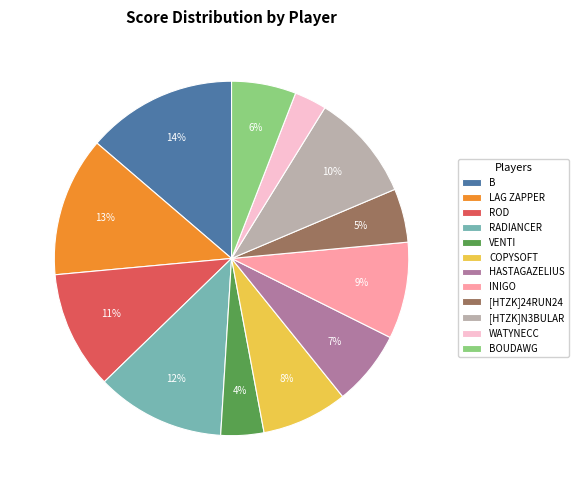

How many segments does this pie chart have?

12